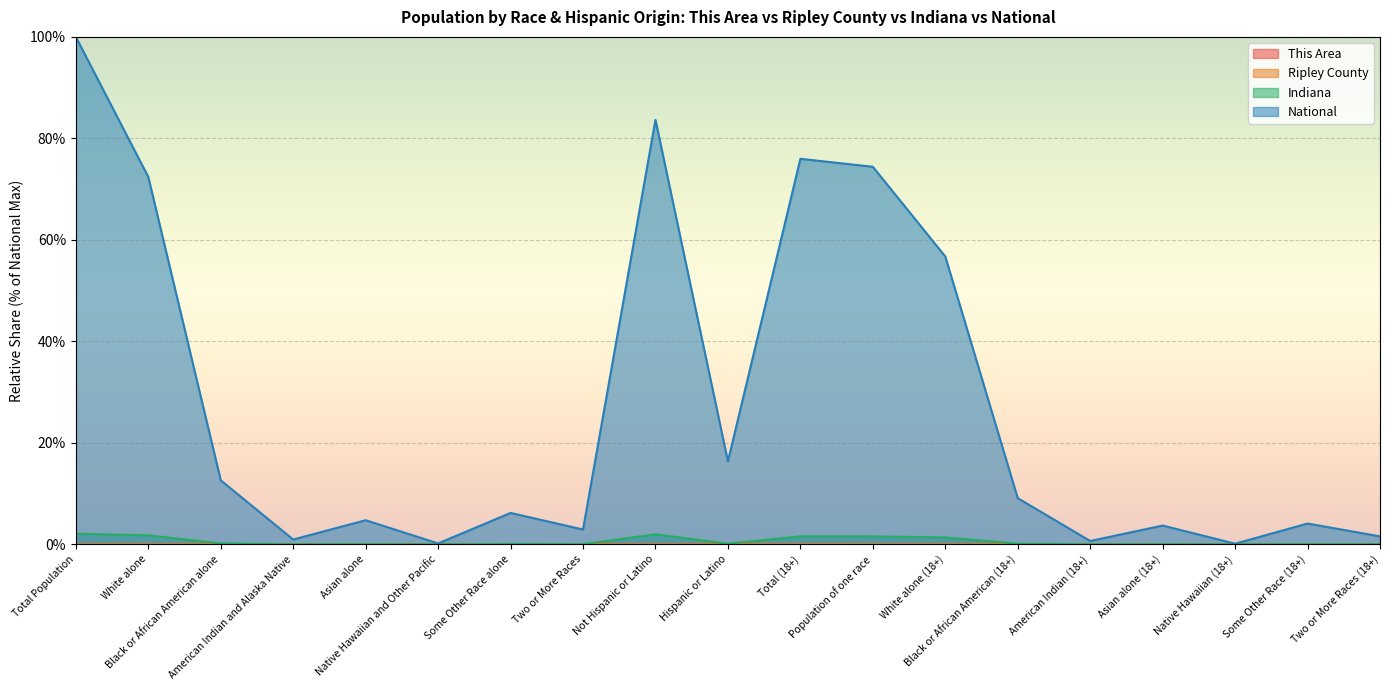

Reading right to left, transcribe all the data shown in this chart.

This Area: Two or More Races (18+)=0.0	Some Other Race (18+)=0.0	Native Hawaiian (18+)=0.0	Asian alone (18+)=0.0	American Indian (18+)=0.0	Black or African American (18+)=0.0	White alone (18+)=0.0	Population of one race=0.0	Total (18+)=0.0	Hispanic or Latino=0.0	Not Hispanic or Latino=0.0	Two or More Races=0.0	Some Other Race alone=0.0	Native Hawaiian and Other Pacific=0.0	Asian alone=0.0	American Indian and Alaska Native=0.0	Black or African American alone=0.0	White alone=0.0	Total Population=0.0
Ripley County: Two or More Races (18+)=0.0	Some Other Race (18+)=0.0	Native Hawaiian (18+)=0.0	Asian alone (18+)=0.0	American Indian (18+)=0.0	Black or African American (18+)=0.0	White alone (18+)=0.0	Population of one race=0.0	Total (18+)=0.0	Hispanic or Latino=0.0	Not Hispanic or Latino=0.0	Two or More Races=0.0	Some Other Race alone=0.0	Native Hawaiian and Other Pacific=0.0	Asian alone=0.0	American Indian and Alaska Native=0.0	Black or African American alone=0.0	White alone=0.0	Total Population=0.0
Indiana: Two or More Races (18+)=0.0	Some Other Race (18+)=0.0	Native Hawaiian (18+)=0.0	Asian alone (18+)=0.0	American Indian (18+)=0.0	Black or African American (18+)=0.1	White alone (18+)=1.4	Population of one race=1.6	Total (18+)=1.6	Hispanic or Latino=0.1	Not Hispanic or Latino=2.0	Two or More Races=0.0	Some Other Race alone=0.1	Native Hawaiian and Other Pacific=0.0	Asian alone=0.0	American Indian and Alaska Native=0.0	Black or African American alone=0.2	White alone=1.8	Total Population=2.1
National: Two or More Races (18+)=1.6	Some Other Race (18+)=4.1	Native Hawaiian (18+)=0.1	Asian alone (18+)=3.7	American Indian (18+)=0.7	Black or African American (18+)=9.1	White alone (18+)=56.7	Population of one race=74.4	Total (18+)=76.0	Hispanic or Latino=16.3	Not Hispanic or Latino=83.7	Two or More Races=2.9	Some Other Race alone=6.2	Native Hawaiian and Other Pacific=0.2	Asian alone=4.8	American Indian and Alaska Native=0.9	Black or African American alone=12.6	White alone=72.4	Total Population=100.0